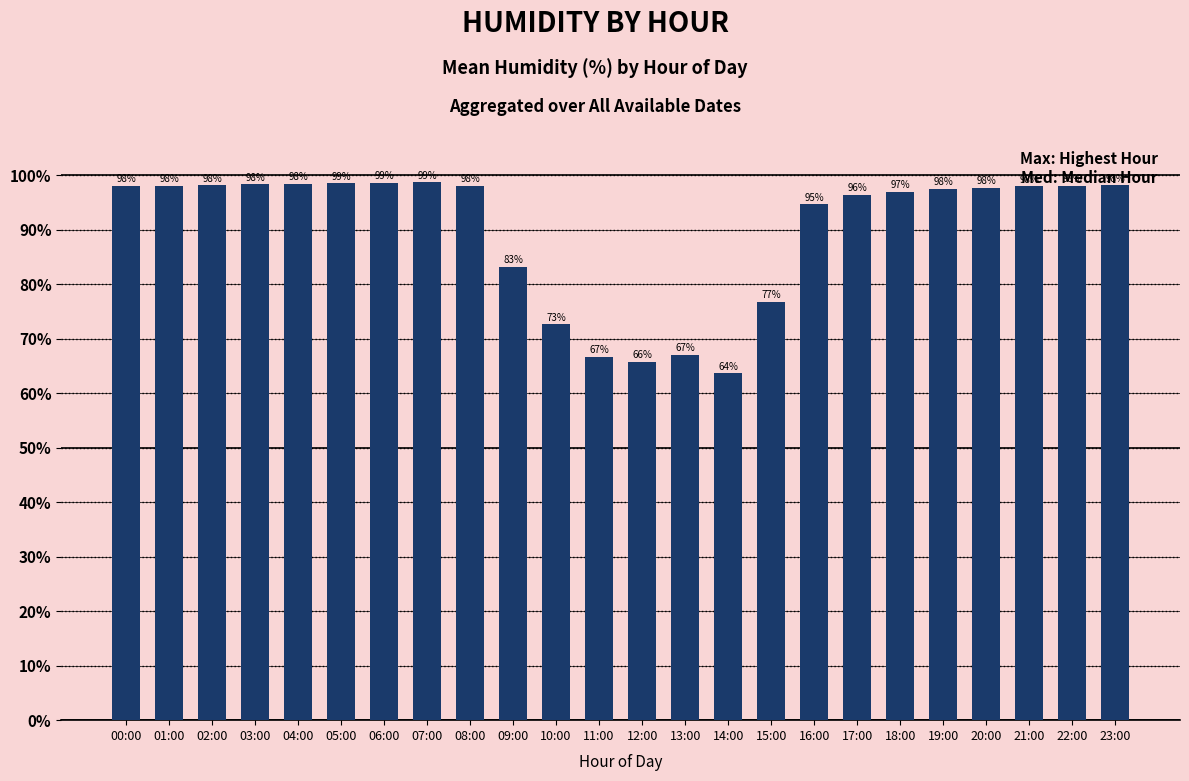

What is the ratio of the value at 11:00 to the value at 08:00?

0.7